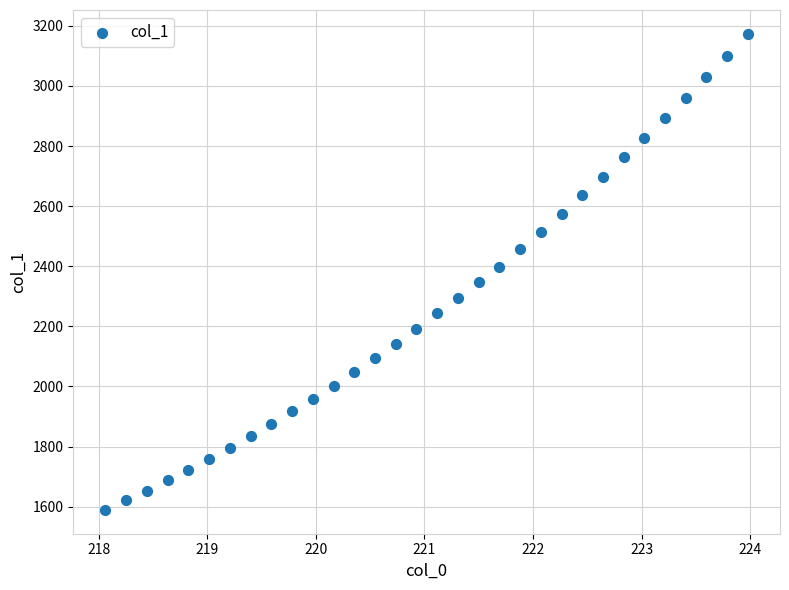

How many points are shown in the scatter plot?

32